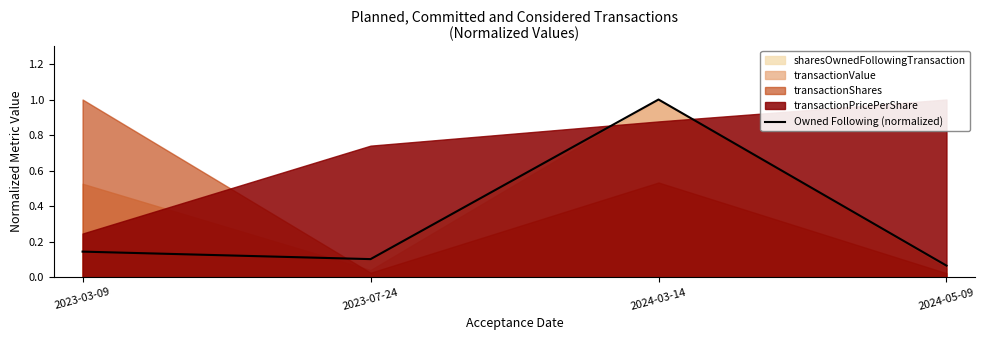

Rank the categories by value from highest to lowest.

2024-03-14, 2023-03-09, 2023-07-24, 2024-05-09